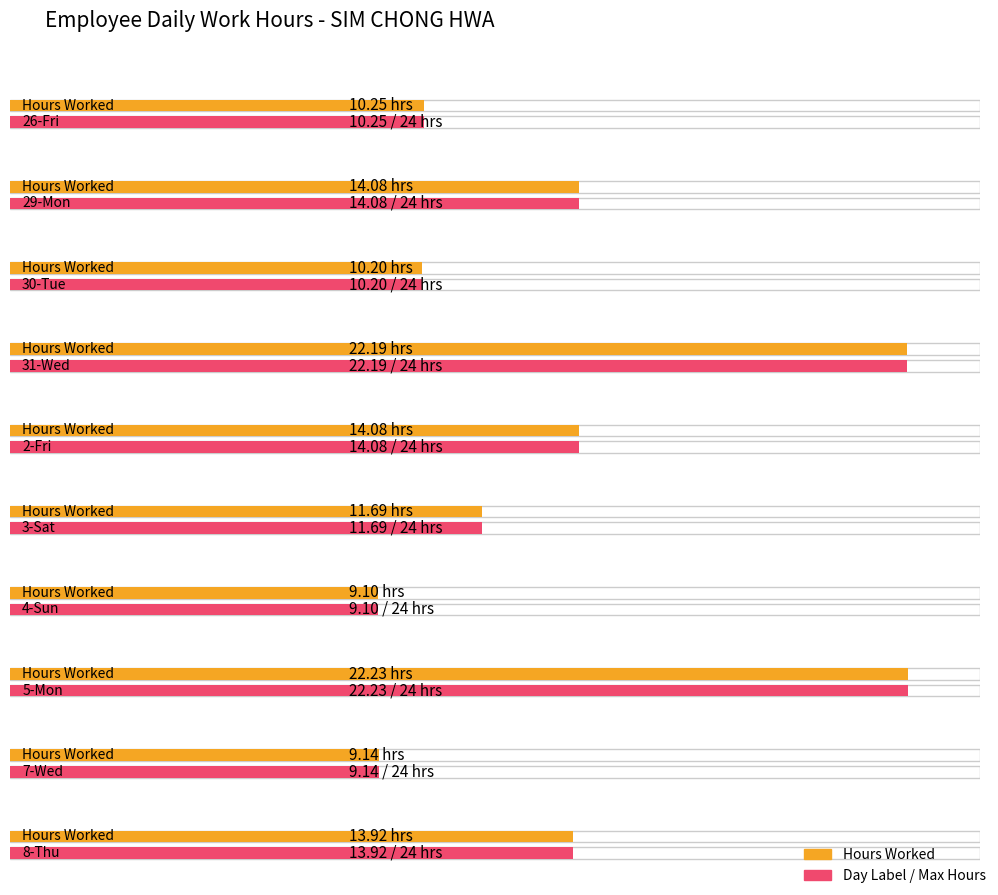

Which series has the widest spread of values?

Hours Worked